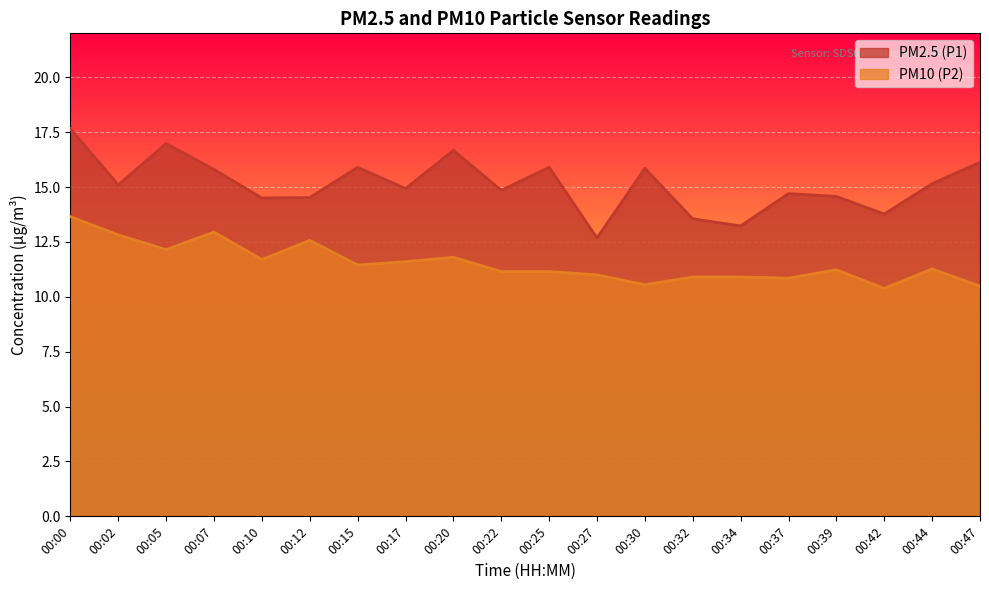

Is the value of PM2.5 (P1) at 00:25 greater than the value of PM10 (P2) at 00:22?

Yes